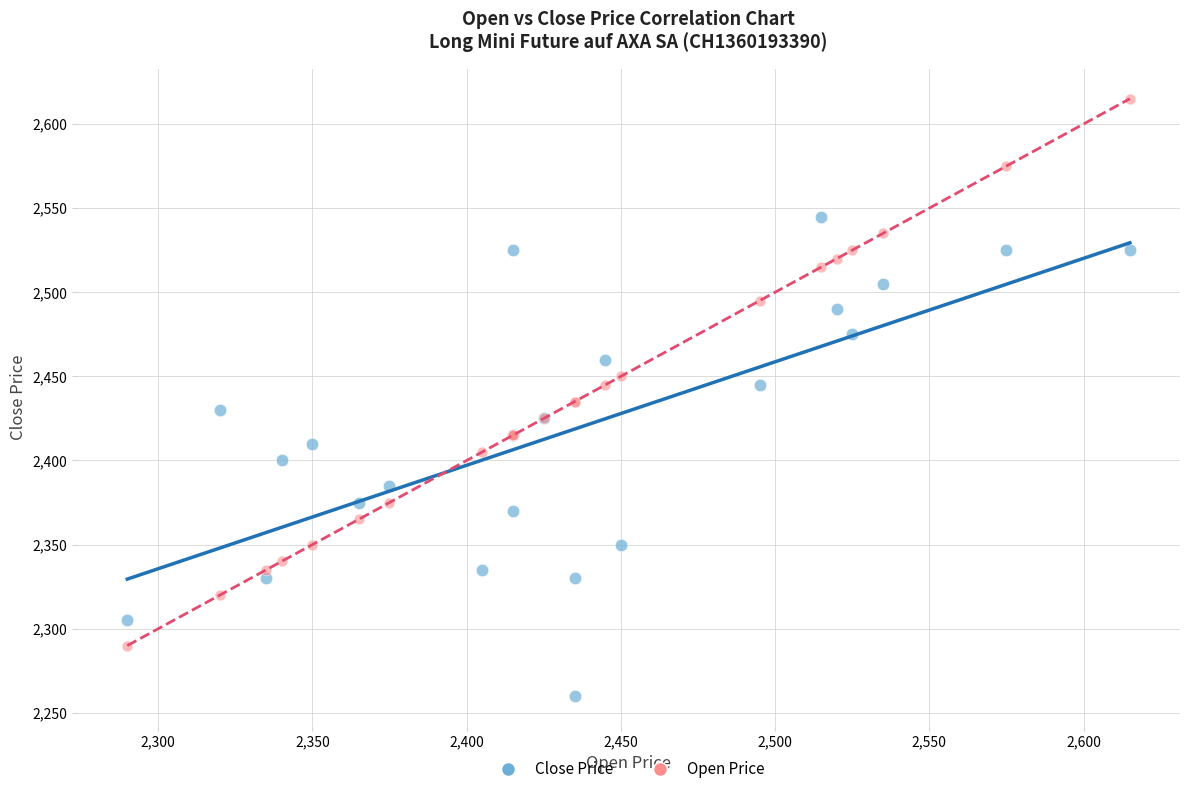

Which series has the largest Y range (max minus min)?

Open Price